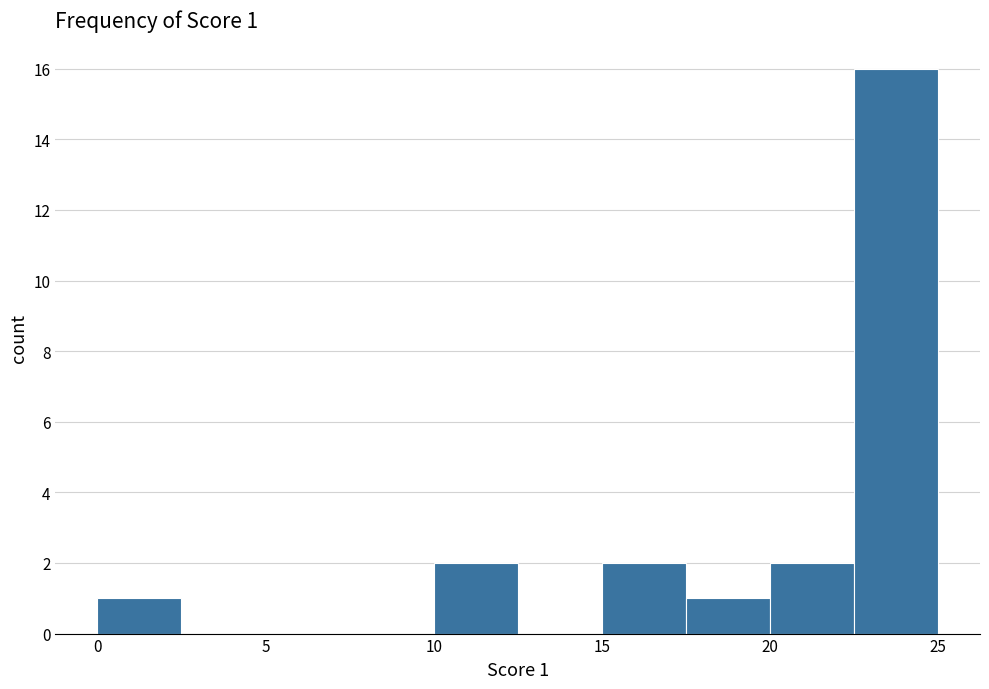

Which range on the x-axis has the tallest bar?

22.5 to 25.0